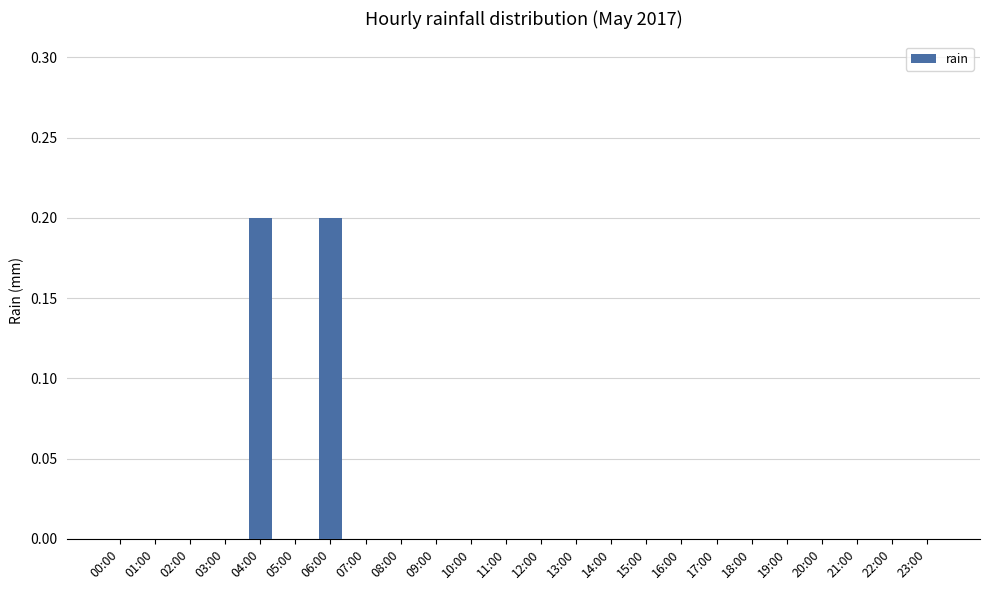

What is the sum of all values?

0.4